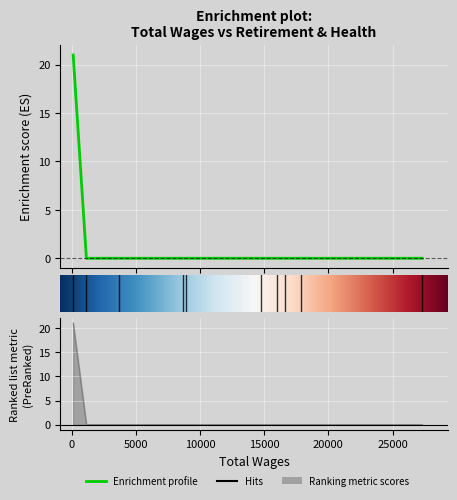

Is it true that the value at 8648.0 is 0?

True